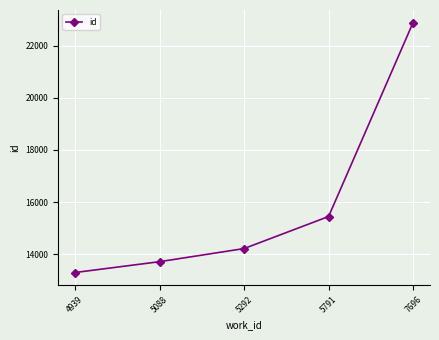

List the labels in order of value, smallest first.

4939, 5088, 5292, 5791, 7696